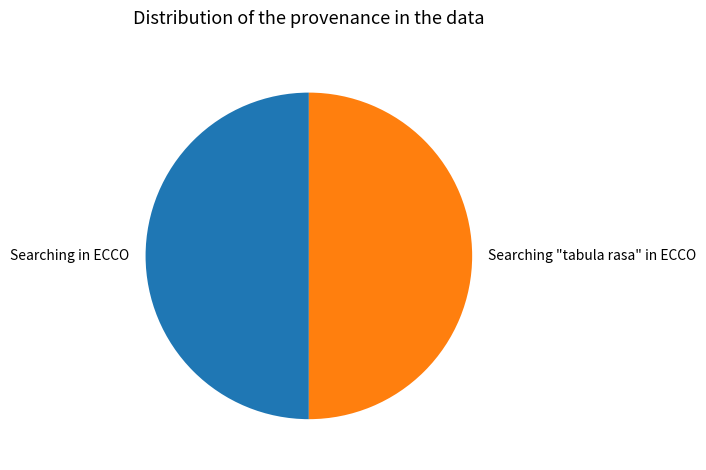

How many segments does this pie chart have?

2